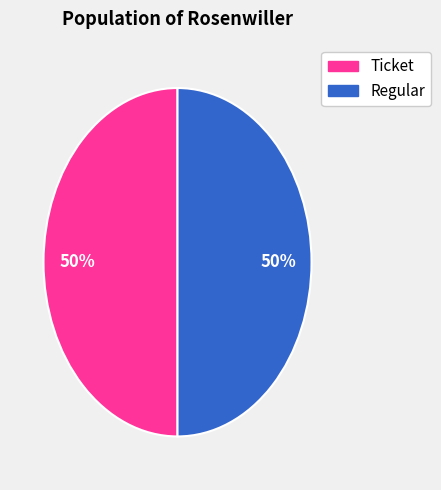

To the nearest percent, what is the average slice percentage?

50%